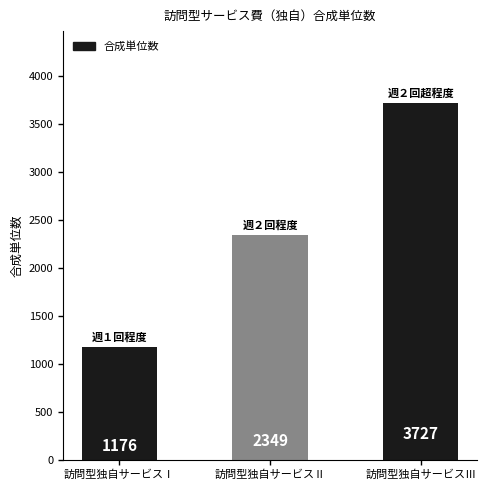

What position from the left is 訪問型独自サービスⅢ?

3